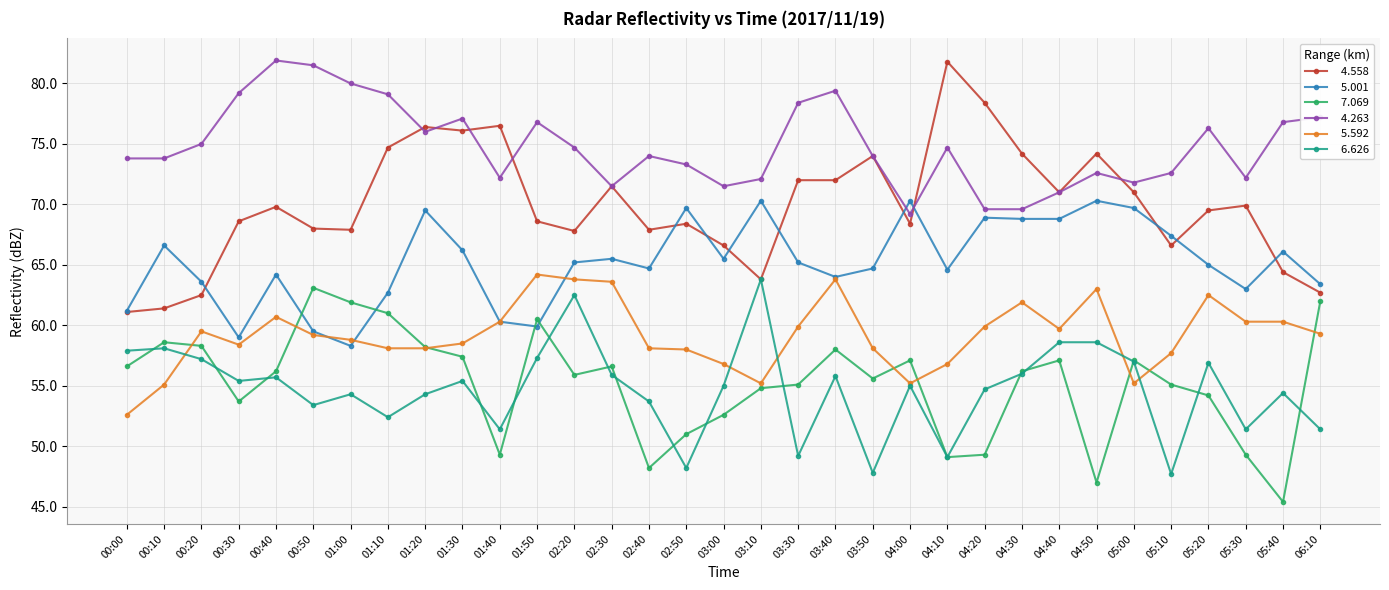

What is the label of the 21st point from the left?

03:50